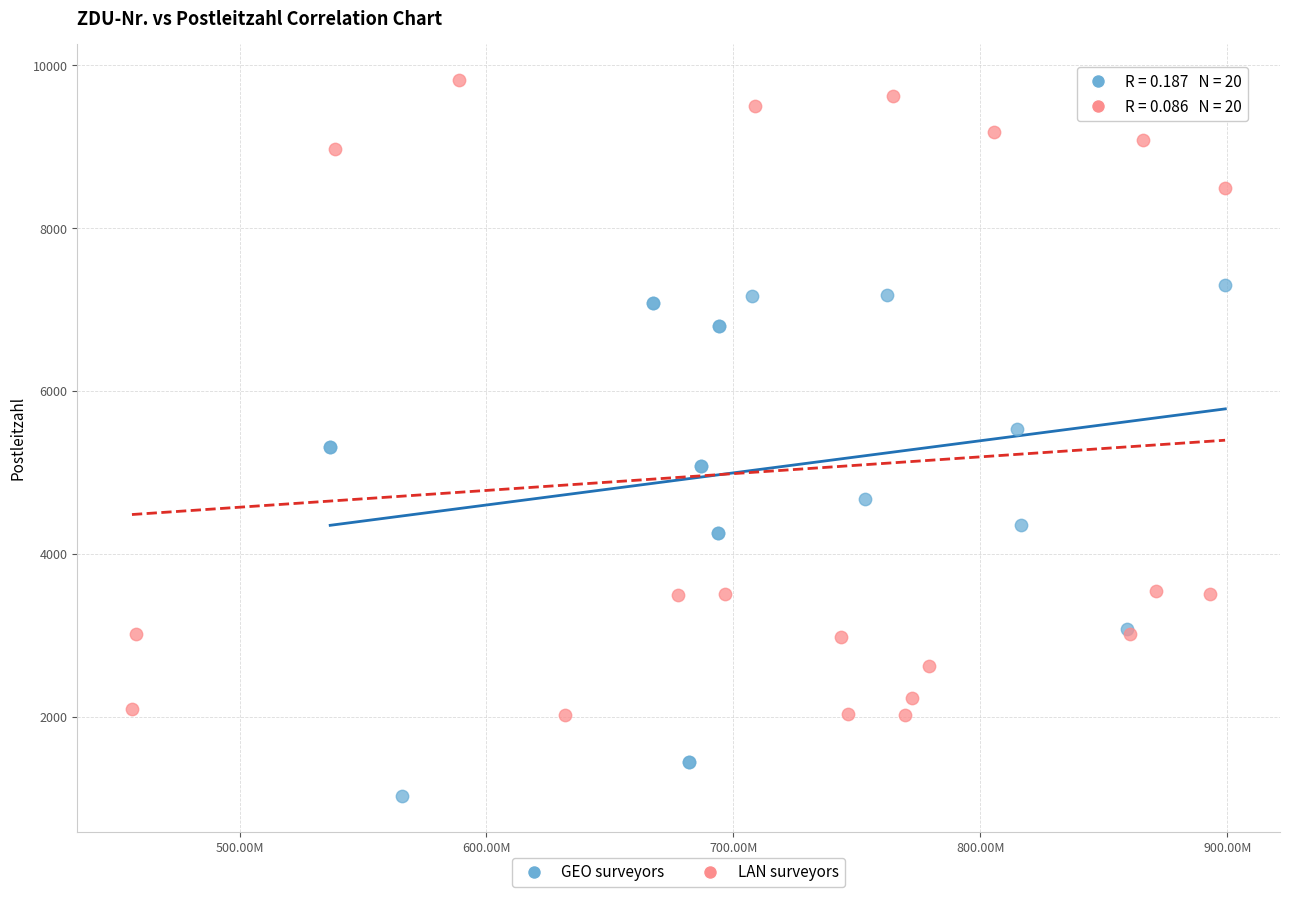

Which series has the largest Y range (max minus min)?

LAN surveyors